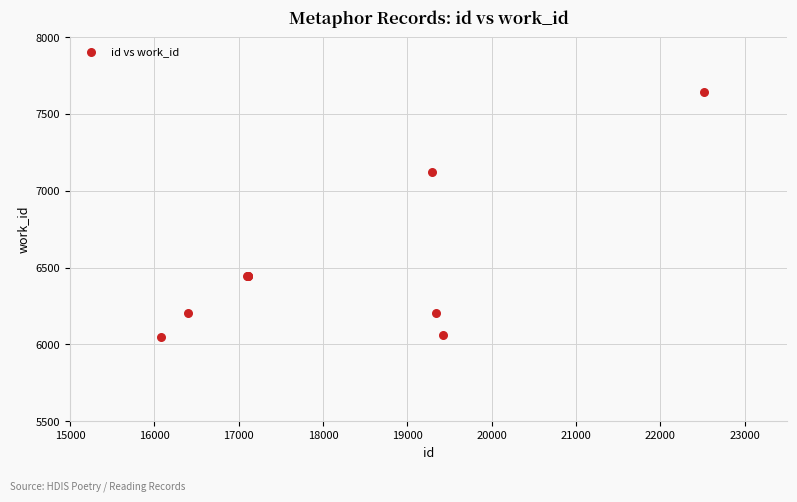

What Y value in the scatter plot is closest to 6842?

7120